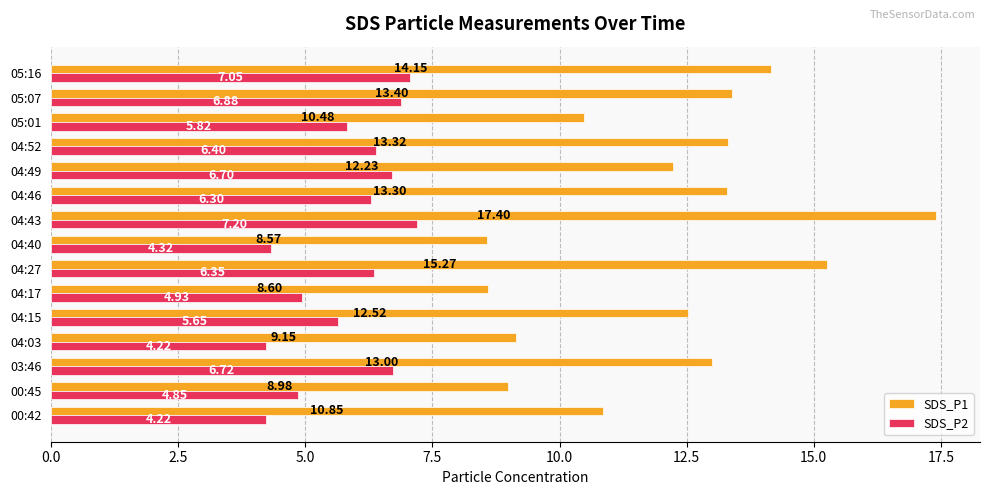

At which category is the sum across all series the highest?

04:43